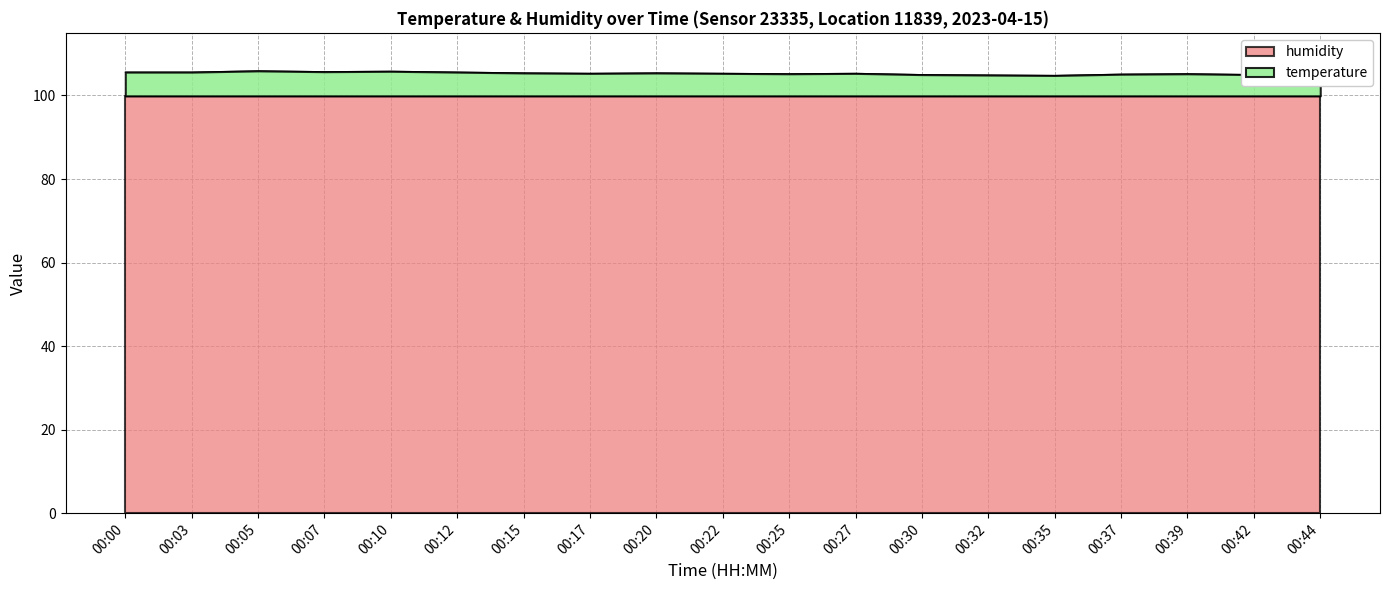

What is the difference between the values at 00:05 and 00:03?

0.3